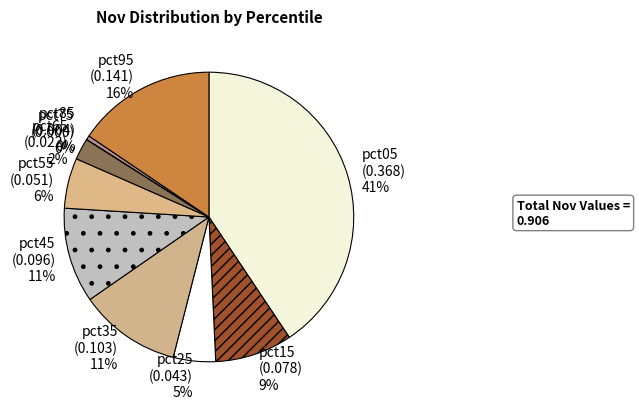

Which category has the biggest portion of the pie?

pct05